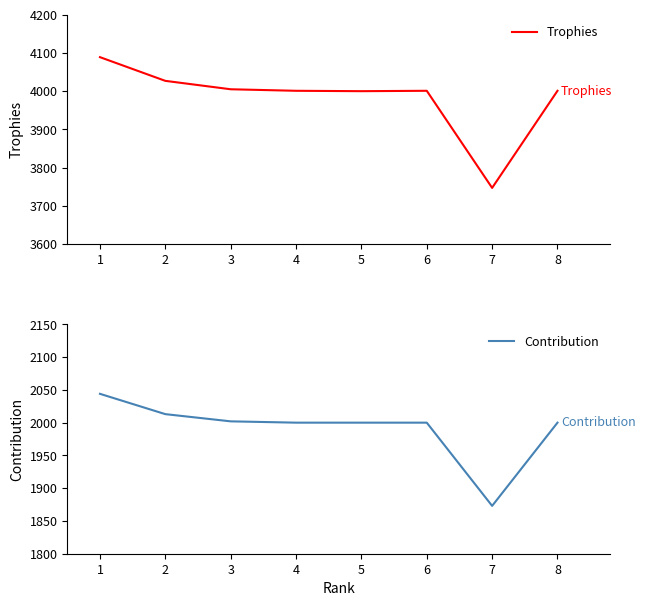

True or false: Trophies and Contribution cross at least once.

False